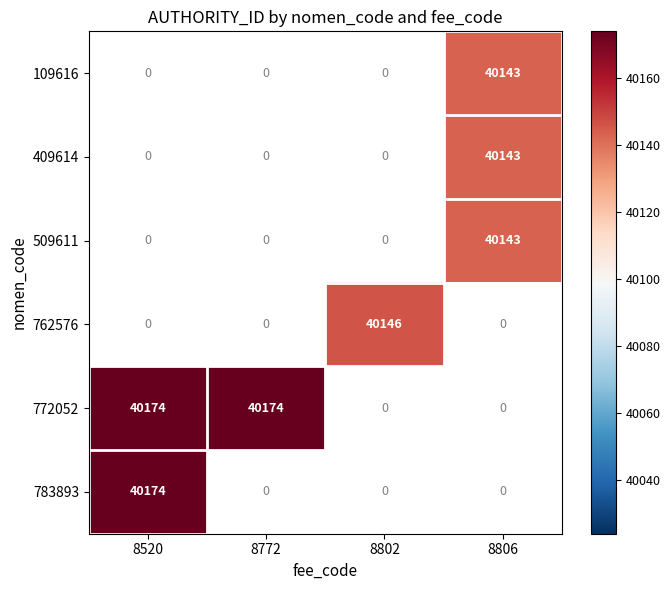

True or false: 772052 has a value of 40174 at 8772.

True